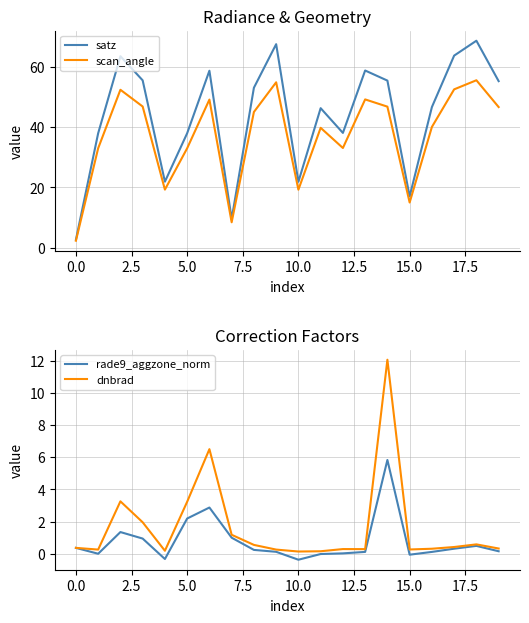

How many lines are shown in the chart?

4